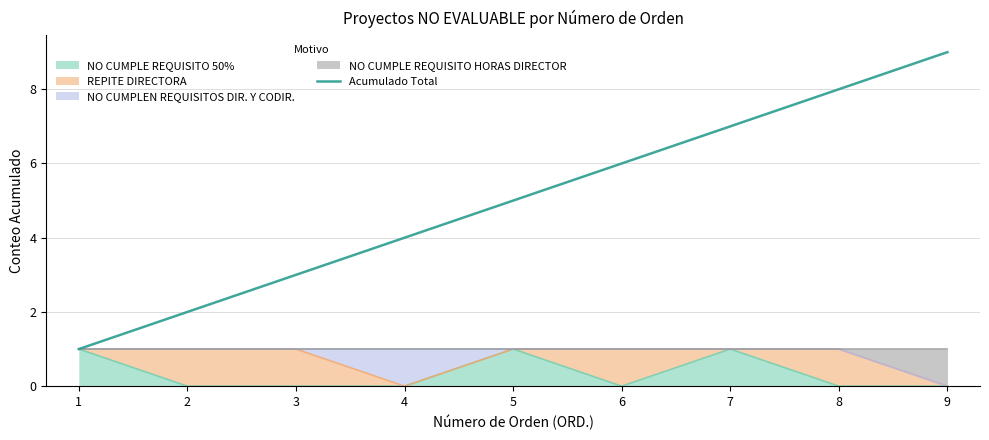

What is the greatest value displayed?

9